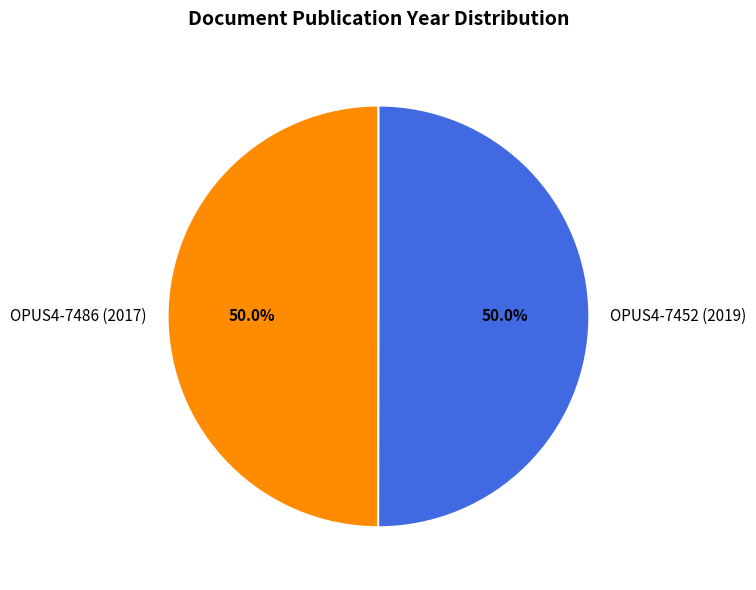

What portion of the pie excludes OPUS4-7452 (2019)?

50.0%